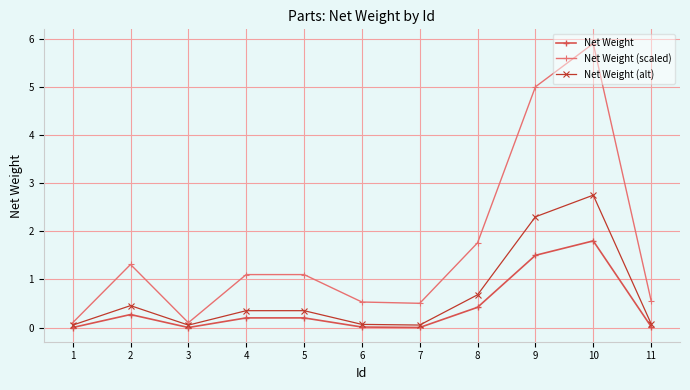

What are all the series names shown in the legend?

Net Weight, Net Weight (scaled), Net Weight (alt)